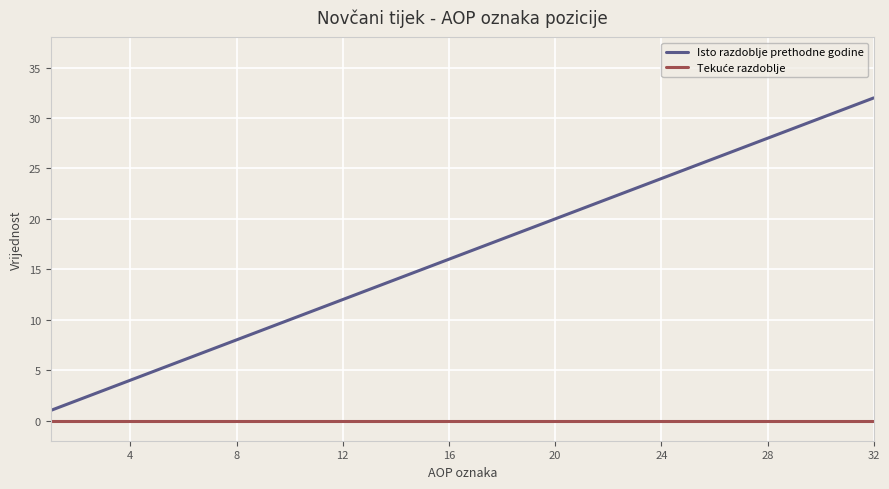

What is the greatest value displayed?

32